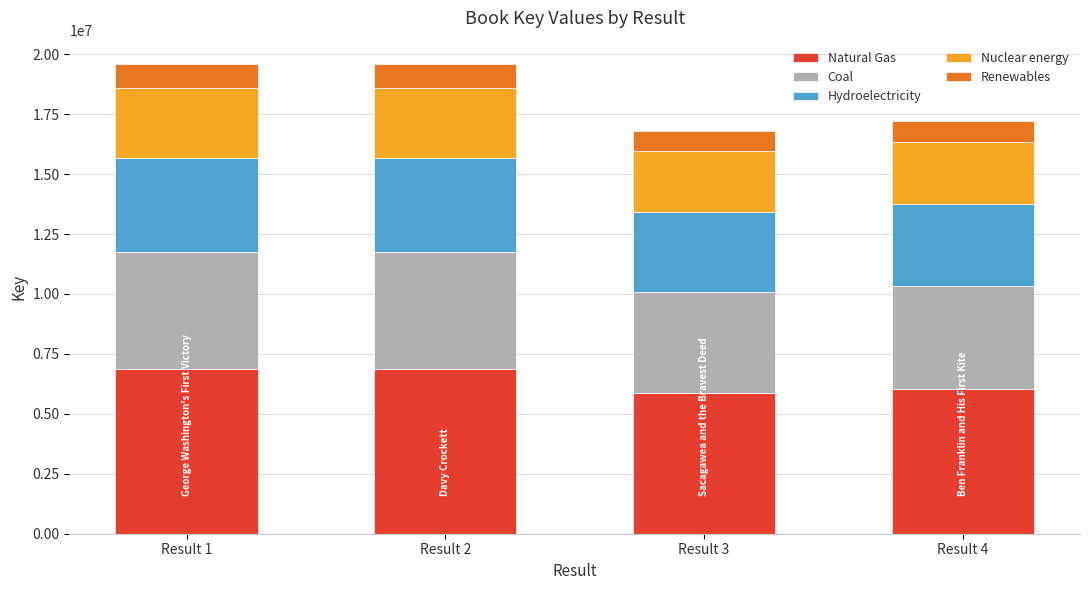

What is the highest value of the Natural Gas series?

6855617.3